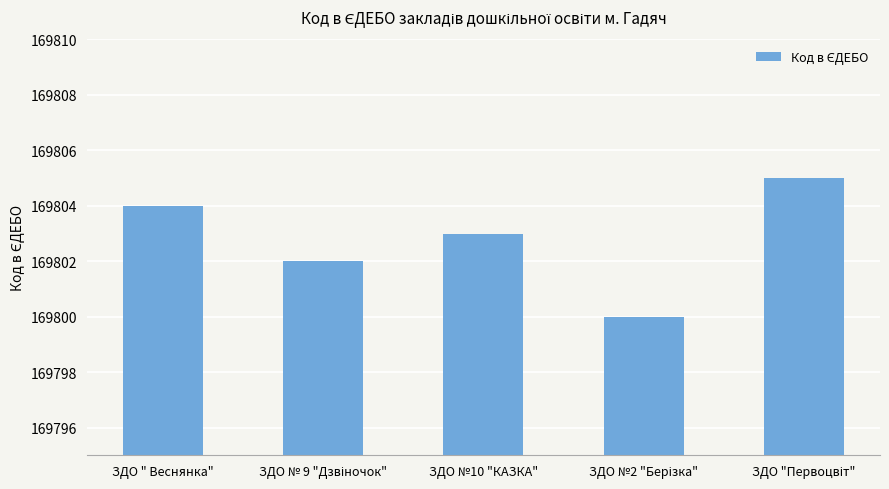

True or false: the data shows 85475 at ЗДО " Веснянка".

False